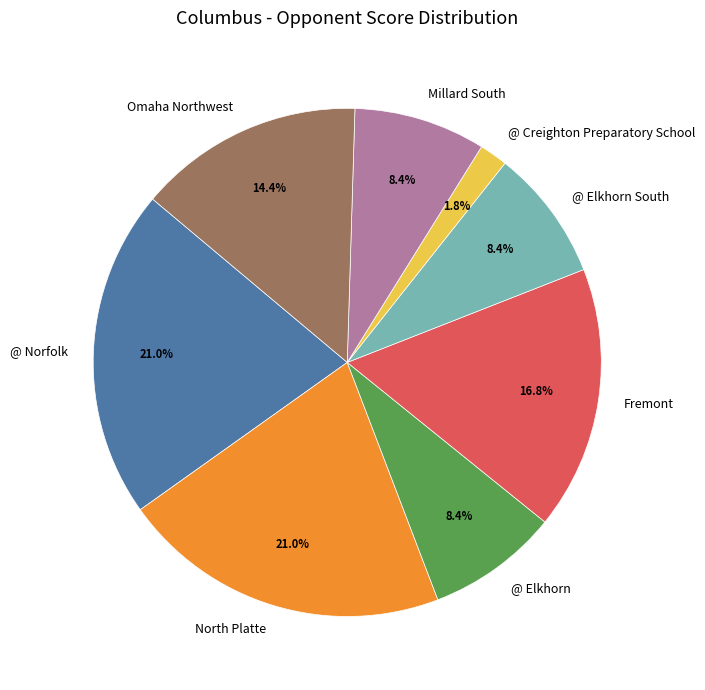

Do North Platte and @ Elkhorn together represent more than half of the pie?

No